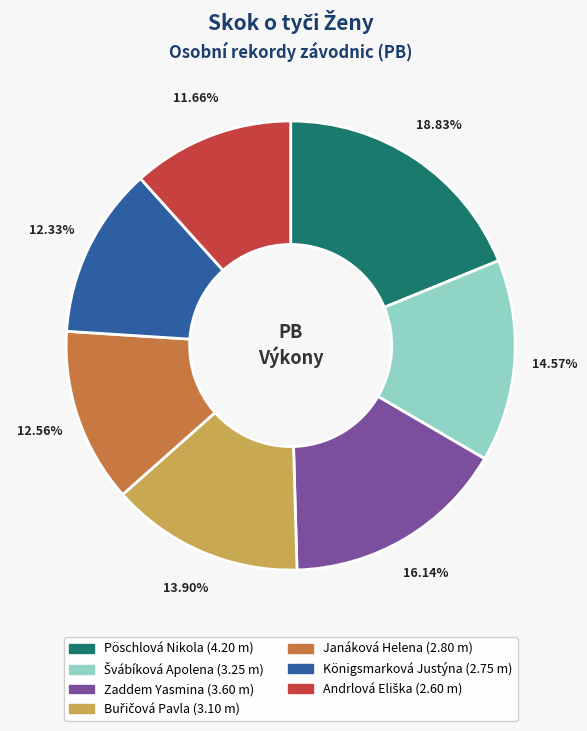

What percentage is NOT represented by Königsmarková Justýna?

87.7%